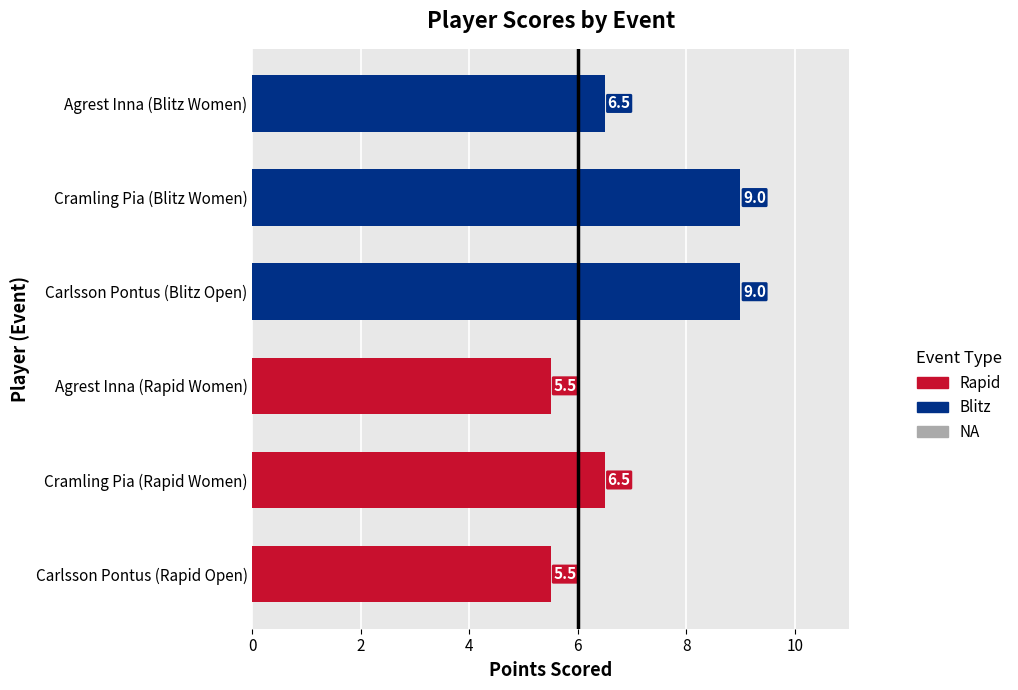

What is the smallest value displayed?

5.5